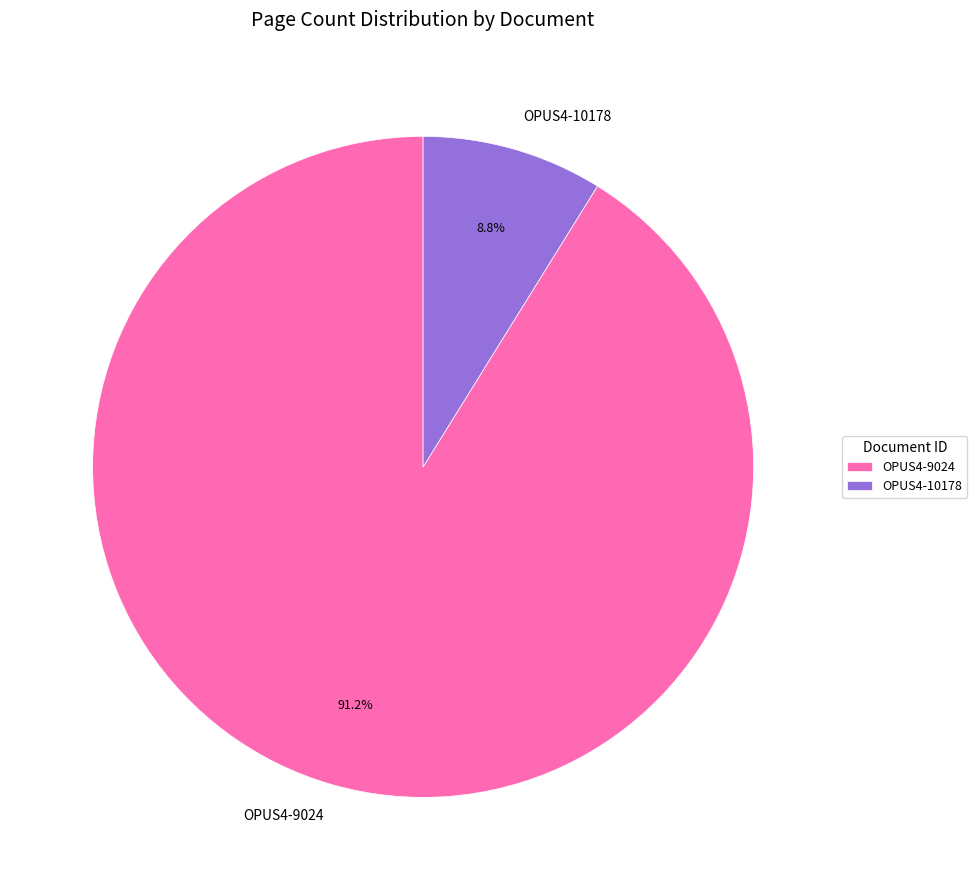

The OPUS4-10178 slice represents 9% of the pie. True or false?

True